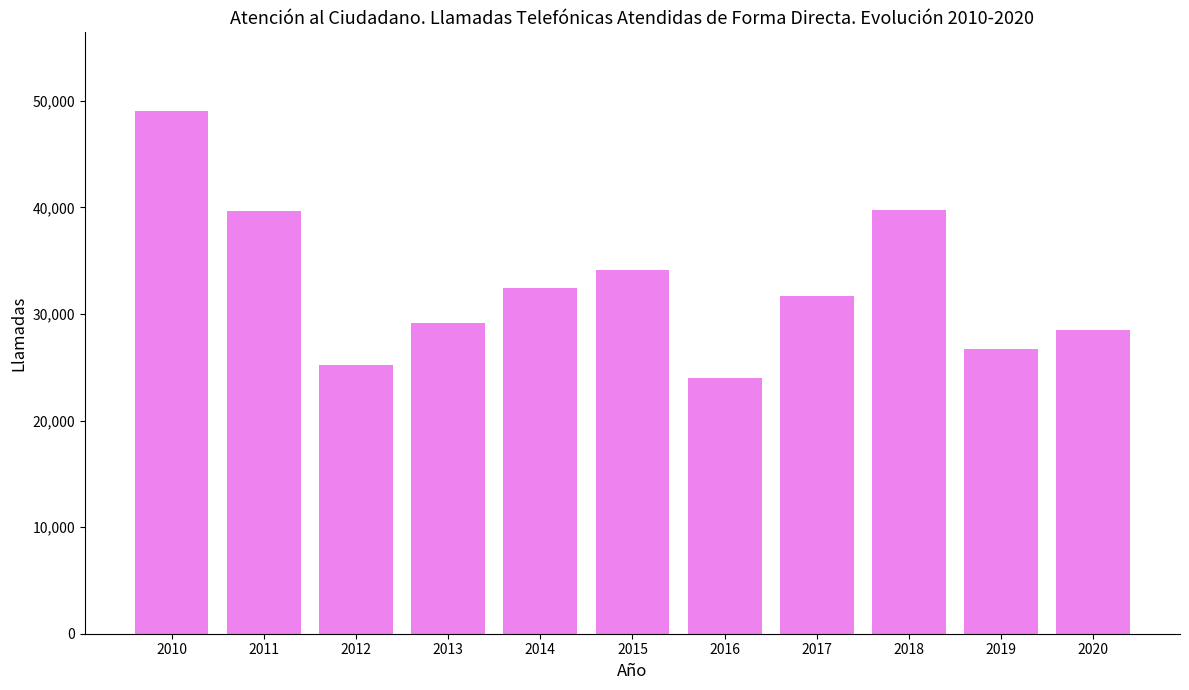

Is it true that the value at 2015 is 34114?

True